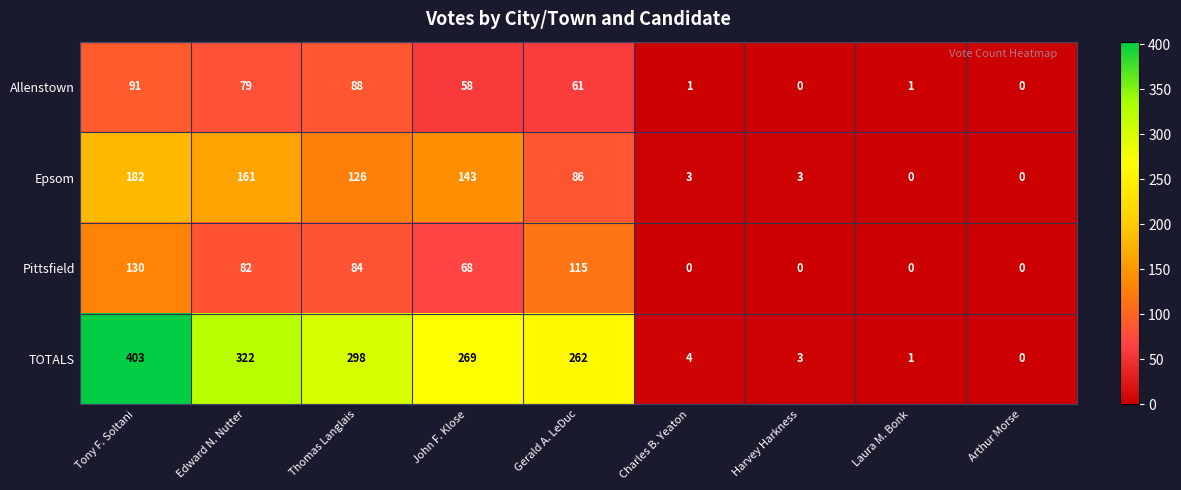

Which label corresponds to the largest value in the chart?

Tony F. Soltani